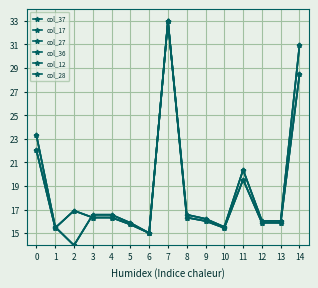

Where is the first local maximum for col_28?

7